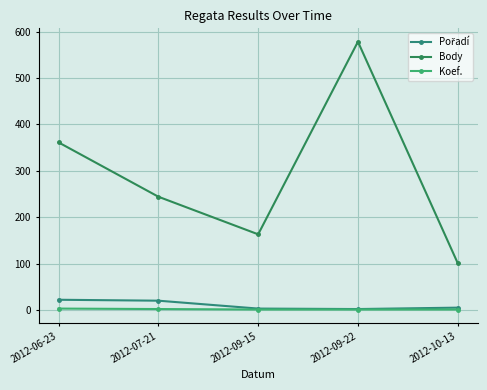

What is the sum of all Koef. values?

8